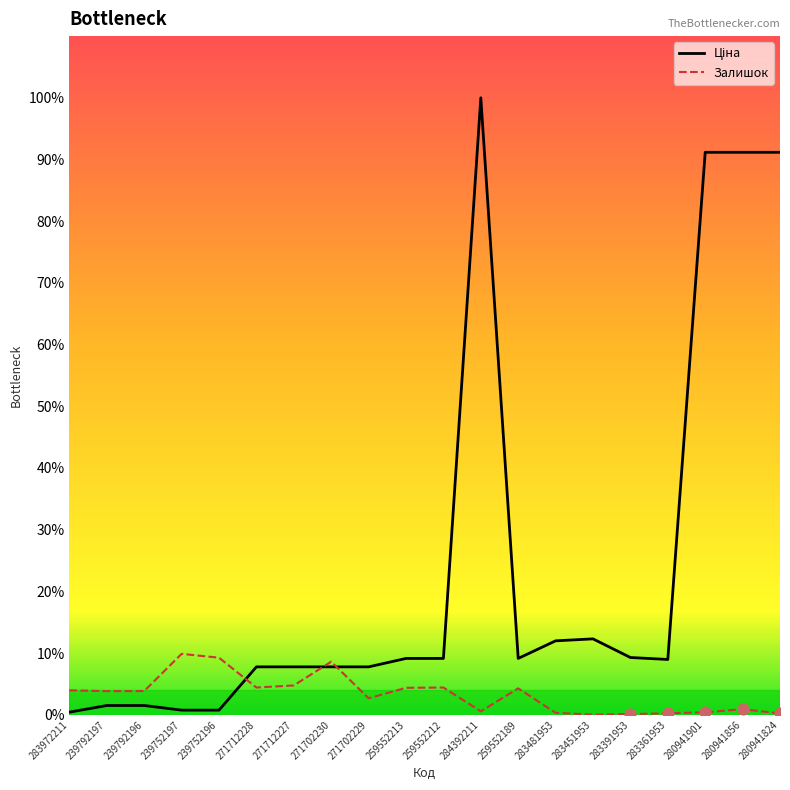

Which series reaches the maximum Y coordinate?

Ціна